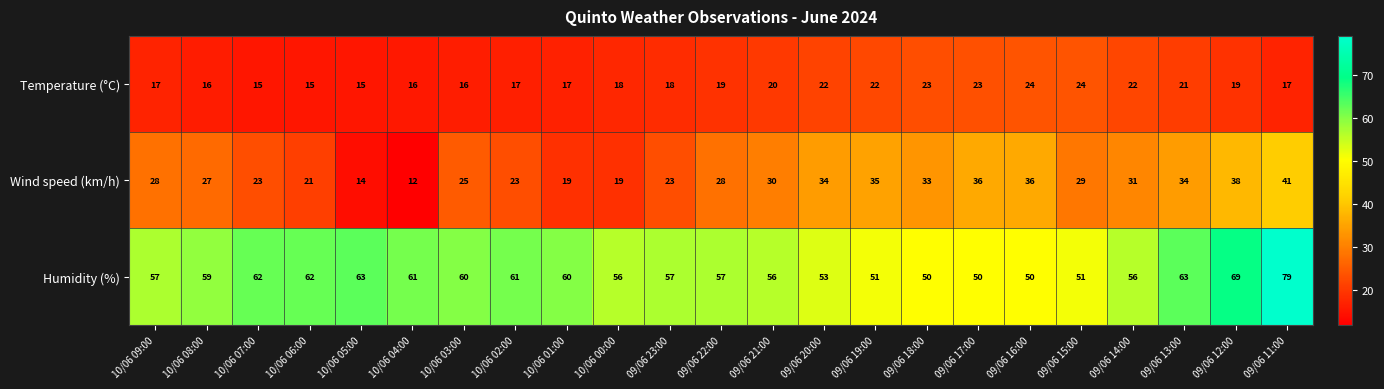

Count the number of data series in this chart.

3